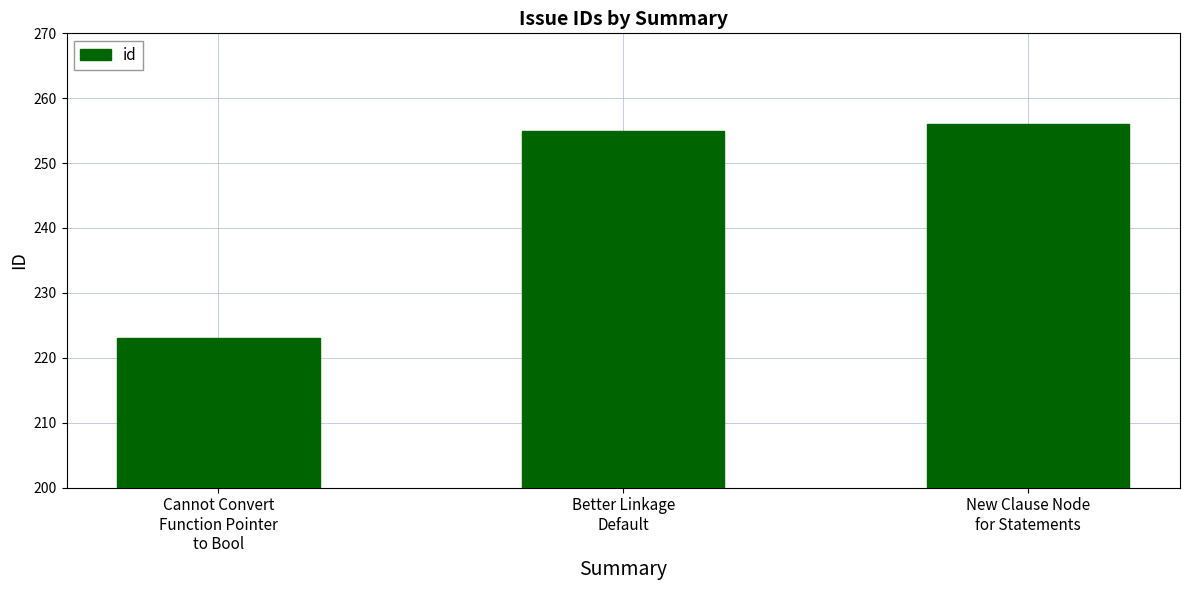

Reading left to right, extract all data points from this chart.

Cannot Convert
Function Pointer
to Bool=223	Better Linkage
Default=255	New Clause Node
for Statements=256